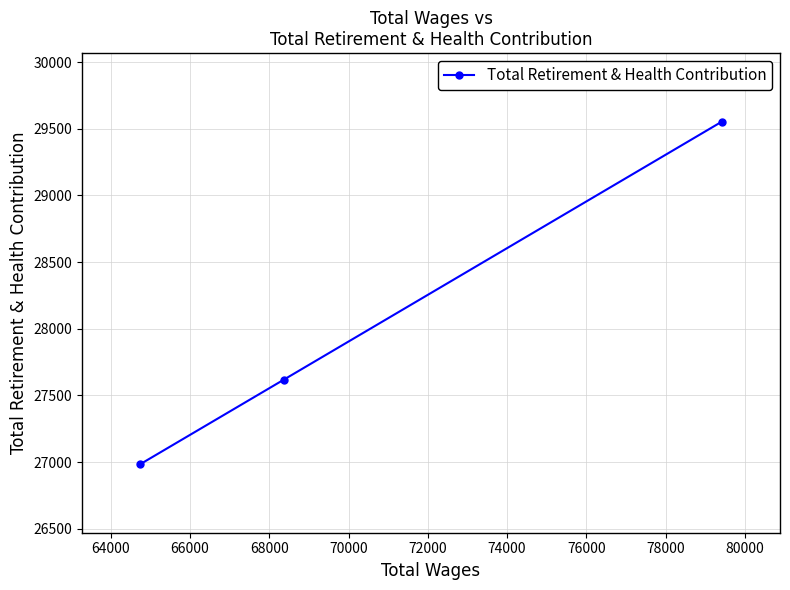

What is the greatest value displayed?

29553